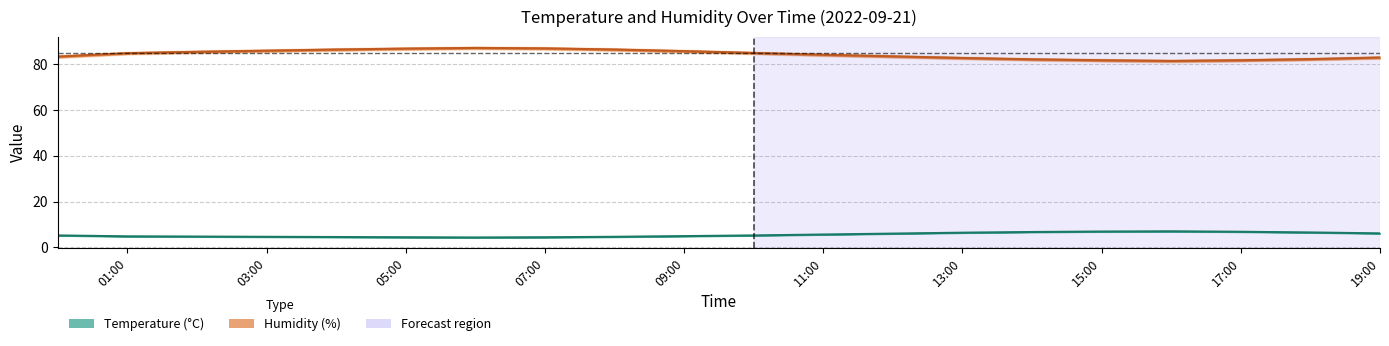

What is the average value of the temperature series?

5.5